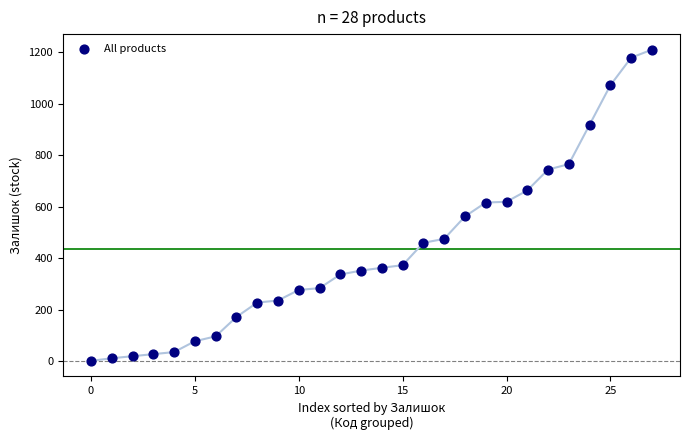

Count the number of points in this scatter plot.

28